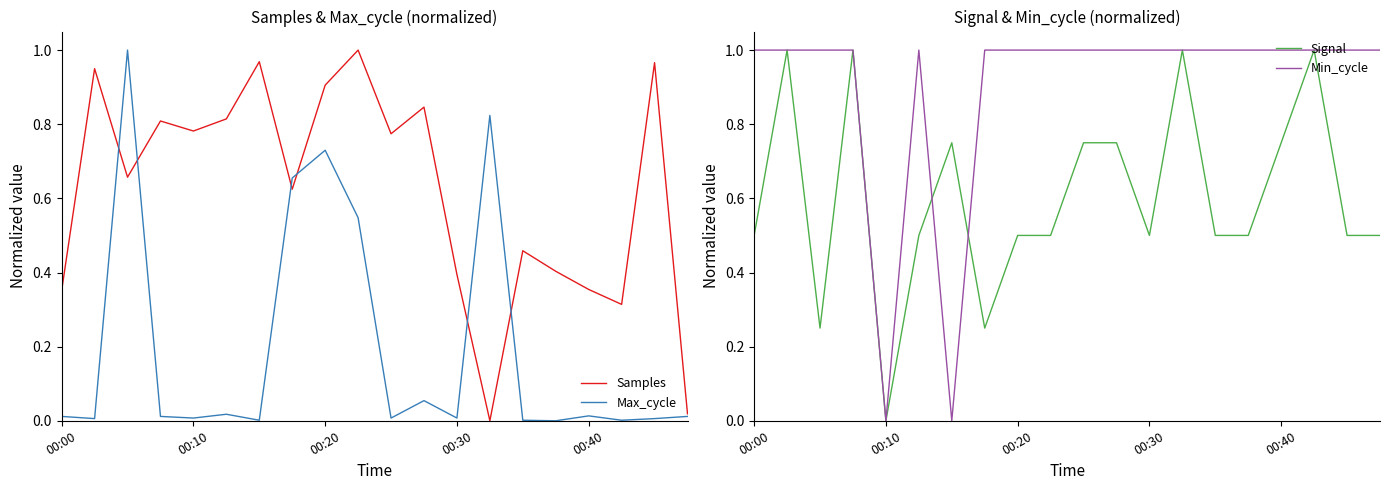

The value of Max_cycle at 00:30 is 0.0. True or false?

True